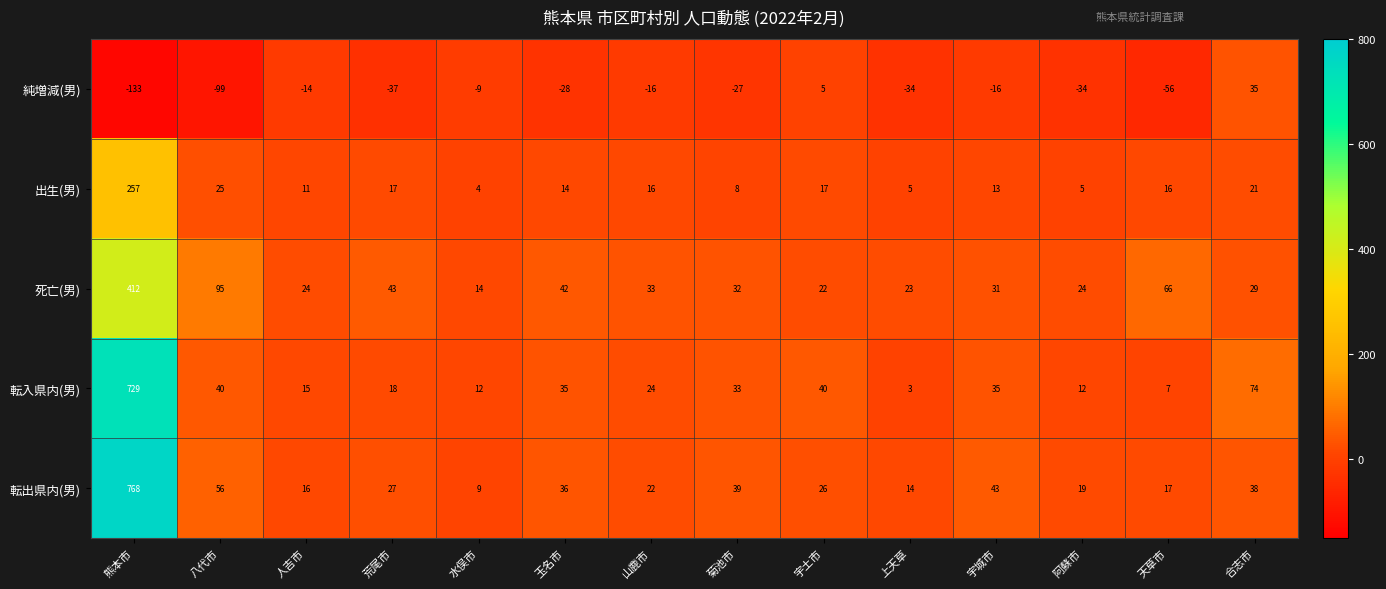

What is the approximate value of 出生(男) at 人吉市, to the nearest 10?

10